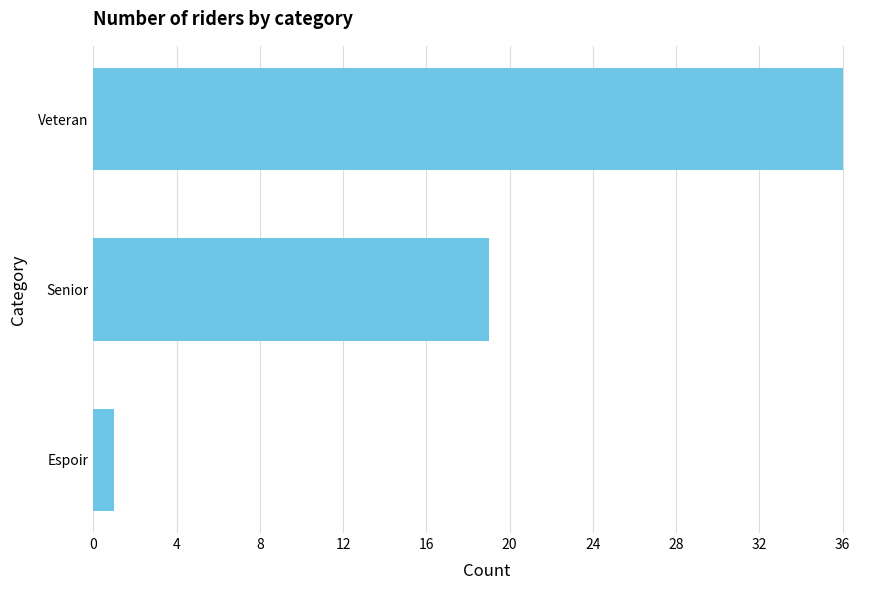

What is the label of the 3rd bar from the bottom?

Veteran